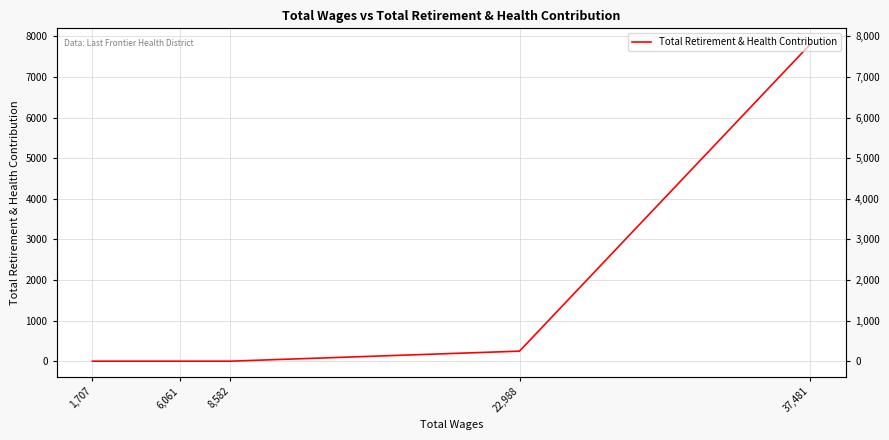

True or false: there are more than 2 points higher than both neighbors.

False